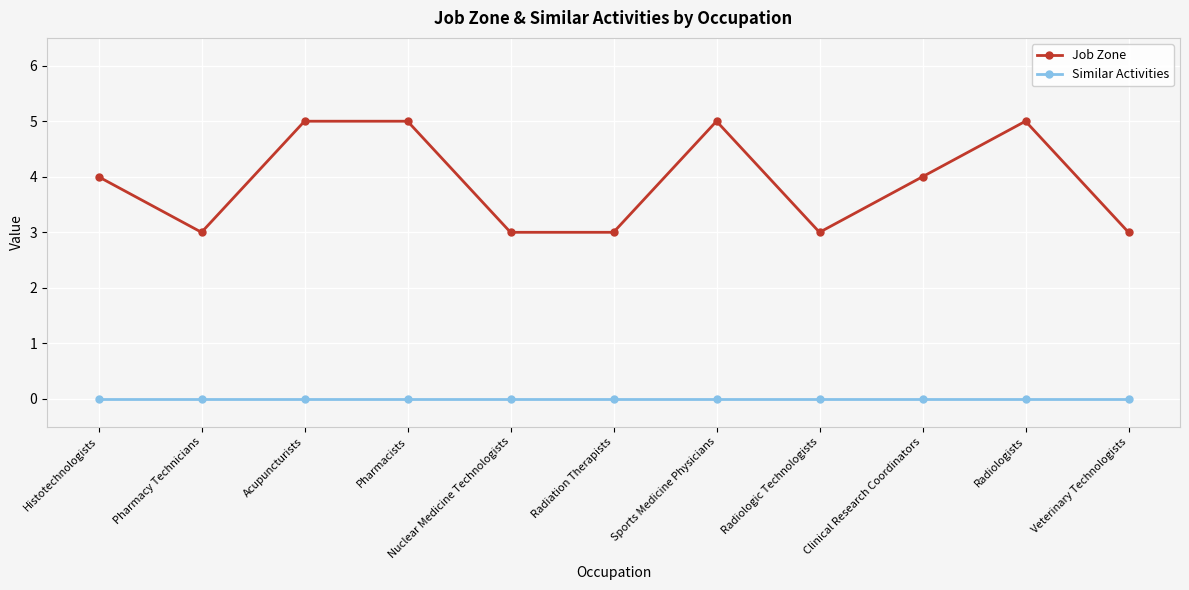

True or false: Job Zone has more than 1 interior local peaks.

True